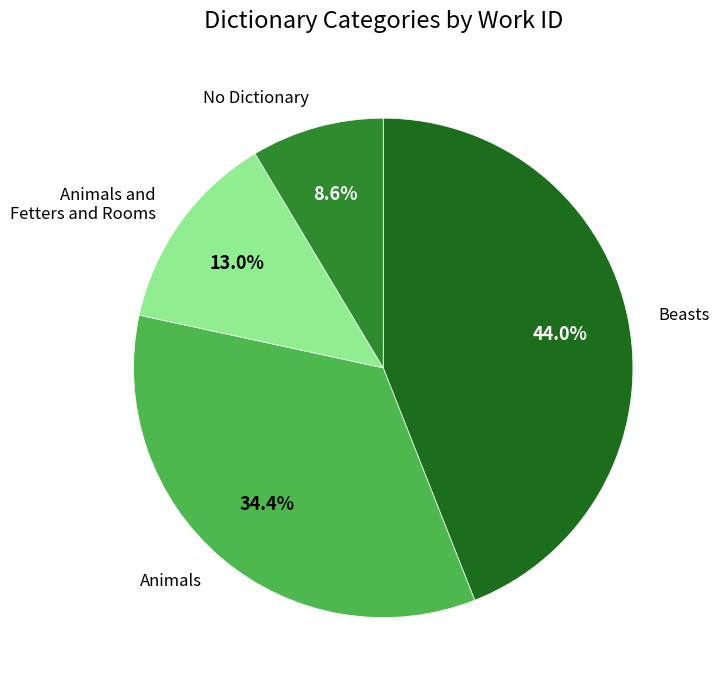

Combined, do No Dictionary and Beasts account for over 50%?

Yes